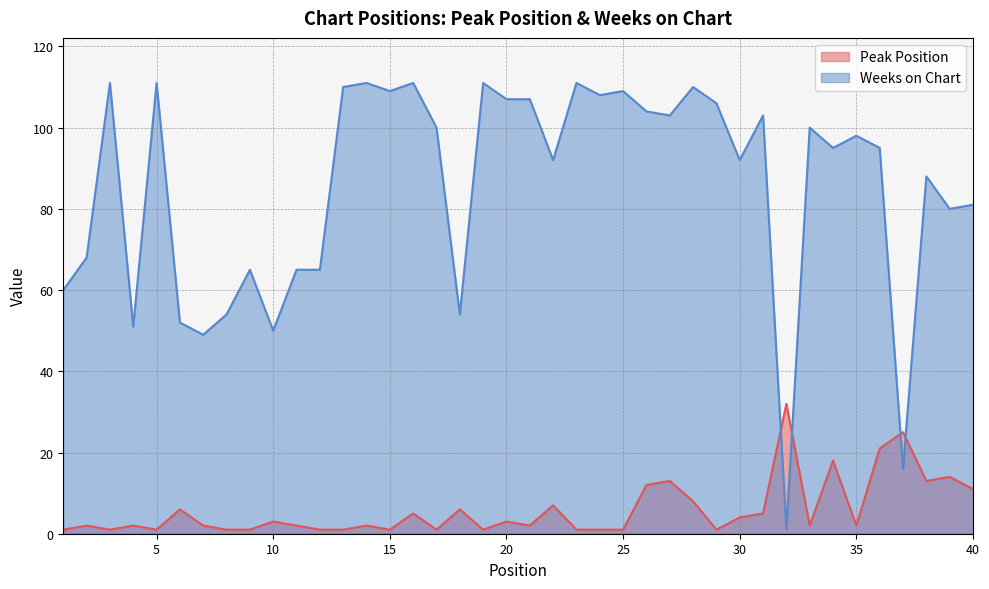

The Weeks on Chart series shows 30 at 7. True or false?

False